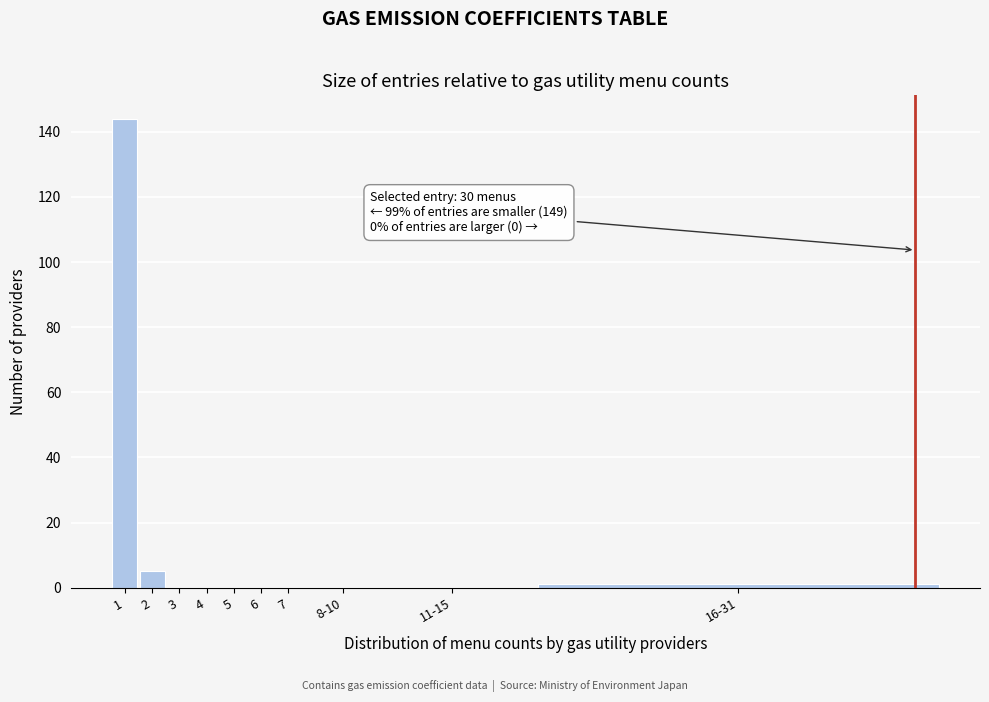

Reading left to right, what are all the values shown in this chart?

1=144	2=5	3=0	4=0	5=0	6=0	7=0	8-10=0	11-15=0	16-31=1